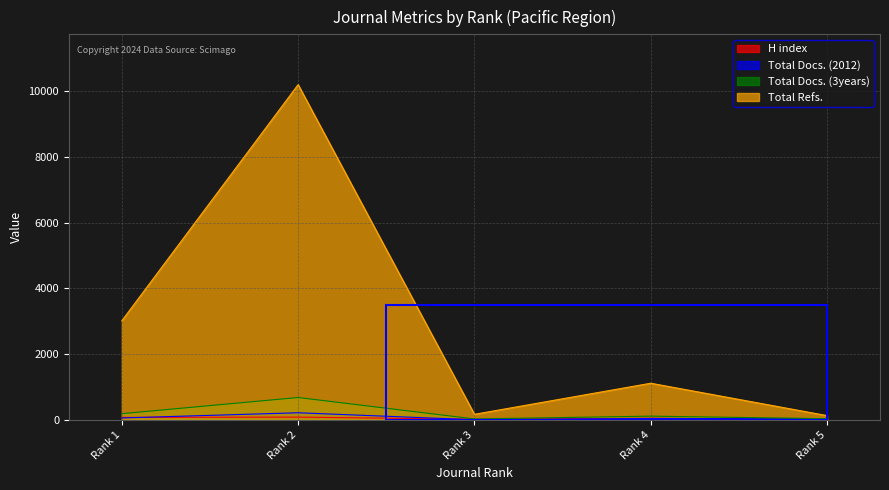

Where does the Total Docs. (3years) series first go above 114?

Rank 1